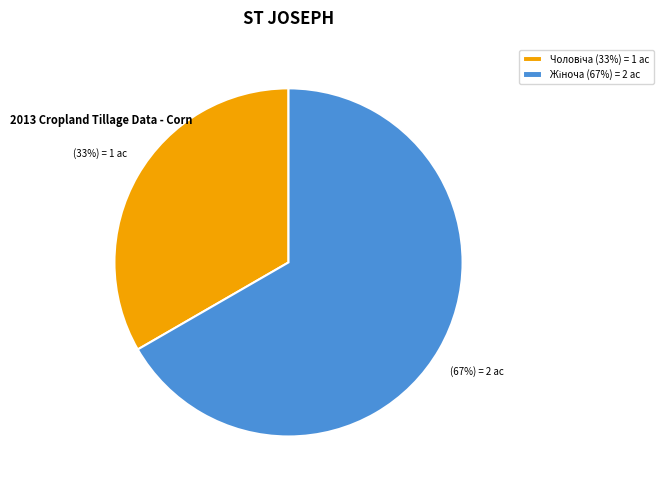

Does any single category account for the majority?

Yes